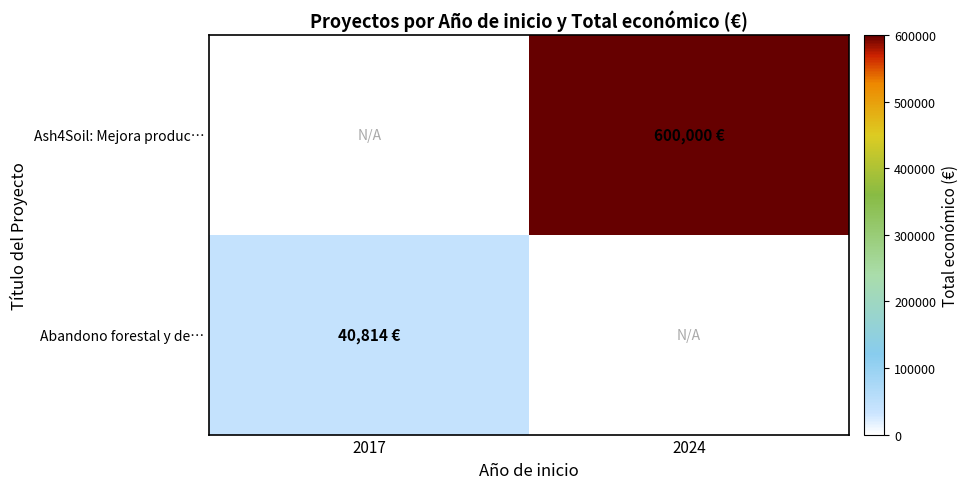

Is it true that Abandono forestal y de… equals 0 at 2024?

True